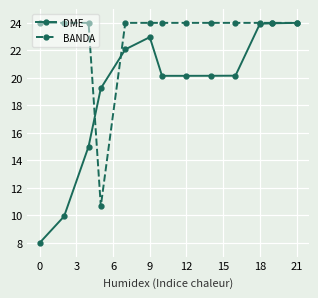

At how many categories does at least one series exceed 14?

13